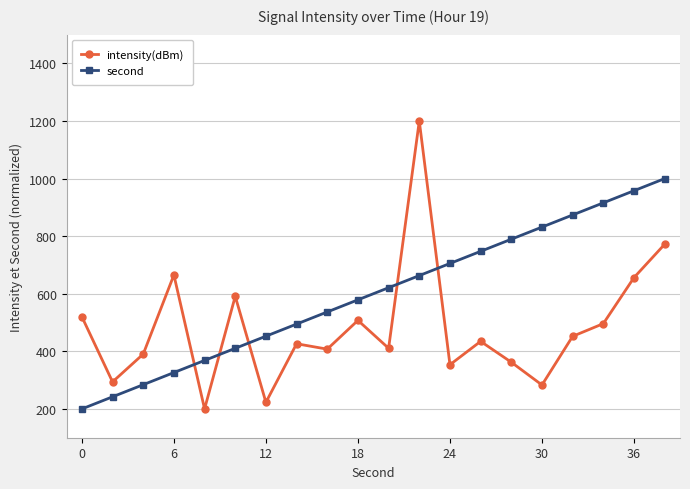

Rank the series by their average value, from highest to lowest.

second, intensity(dBm)